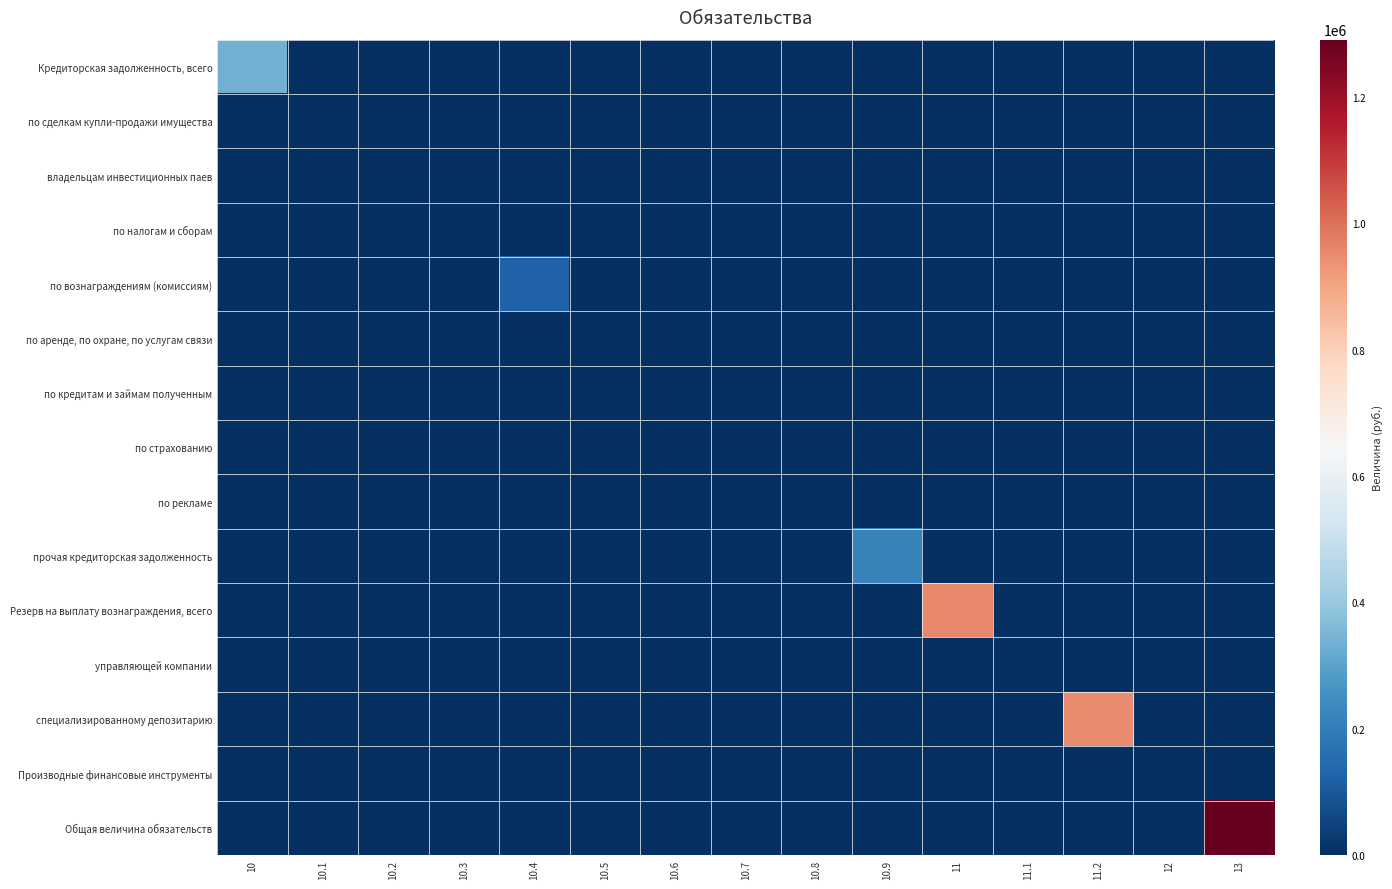

Reading left to right, extract all data points from this chart.

Кредиторская задолженность, всего: 10=337451.3	10.1=0.0	10.2=0.0	10.3=0.0	10.4=0.0	10.5=0.0	10.6=0.0	10.7=0.0	10.8=0.0	10.9=0.0	11=0.0	11.1=0.0	11.2=0.0	12=0.0	13=0.0
по сделкам купли-продажи имущества: 10=0.0	10.1=0.0	10.2=0.0	10.3=0.0	10.4=0.0	10.5=0.0	10.6=0.0	10.7=0.0	10.8=0.0	10.9=0.0	11=0.0	11.1=0.0	11.2=0.0	12=0.0	13=0.0
владельцам инвестиционных паев: 10=0.0	10.1=0.0	10.2=0.0	10.3=0.0	10.4=0.0	10.5=0.0	10.6=0.0	10.7=0.0	10.8=0.0	10.9=0.0	11=0.0	11.1=0.0	11.2=0.0	12=0.0	13=0.0
по налогам и сборам: 10=0.0	10.1=0.0	10.2=0.0	10.3=0.0	10.4=0.0	10.5=0.0	10.6=0.0	10.7=0.0	10.8=0.0	10.9=0.0	11=0.0	11.1=0.0	11.2=0.0	12=0.0	13=0.0
по вознаграждениям (комиссиям): 10=0.0	10.1=0.0	10.2=0.0	10.3=0.0	10.4=124998.7	10.5=0.0	10.6=0.0	10.7=0.0	10.8=0.0	10.9=0.0	11=0.0	11.1=0.0	11.2=0.0	12=0.0	13=0.0
по аренде, по охране, по услугам связи: 10=0.0	10.1=0.0	10.2=0.0	10.3=0.0	10.4=0.0	10.5=0.0	10.6=0.0	10.7=0.0	10.8=0.0	10.9=0.0	11=0.0	11.1=0.0	11.2=0.0	12=0.0	13=0.0
по кредитам и займам полученным: 10=0.0	10.1=0.0	10.2=0.0	10.3=0.0	10.4=0.0	10.5=0.0	10.6=0.0	10.7=0.0	10.8=0.0	10.9=0.0	11=0.0	11.1=0.0	11.2=0.0	12=0.0	13=0.0
по страхованию: 10=0.0	10.1=0.0	10.2=0.0	10.3=0.0	10.4=0.0	10.5=0.0	10.6=0.0	10.7=0.0	10.8=0.0	10.9=0.0	11=0.0	11.1=0.0	11.2=0.0	12=0.0	13=0.0
по рекламе: 10=0.0	10.1=0.0	10.2=0.0	10.3=0.0	10.4=0.0	10.5=0.0	10.6=0.0	10.7=0.0	10.8=0.0	10.9=0.0	11=0.0	11.1=0.0	11.2=0.0	12=0.0	13=0.0
прочая кредиторская задолженность: 10=0.0	10.1=0.0	10.2=0.0	10.3=0.0	10.4=0.0	10.5=0.0	10.6=0.0	10.7=0.0	10.8=0.0	10.9=212452.5	11=0.0	11.1=0.0	11.2=0.0	12=0.0	13=0.0
Резерв на выплату вознаграждения, всего: 10=0.0	10.1=0.0	10.2=0.0	10.3=0.0	10.4=0.0	10.5=0.0	10.6=0.0	10.7=0.0	10.8=0.0	10.9=0.0	11=953006.2	11.1=0.0	11.2=0.0	12=0.0	13=0.0
управляющей компании: 10=0.0	10.1=0.0	10.2=0.0	10.3=0.0	10.4=0.0	10.5=0.0	10.6=0.0	10.7=0.0	10.8=0.0	10.9=0.0	11=0.0	11.1=1778.2	11.2=0.0	12=0.0	13=0.0
специализированному депозитарию: 10=0.0	10.1=0.0	10.2=0.0	10.3=0.0	10.4=0.0	10.5=0.0	10.6=0.0	10.7=0.0	10.8=0.0	10.9=0.0	11=0.0	11.1=0.0	11.2=951227.9	12=0.0	13=0.0
Производные финансовые инструменты: 10=0.0	10.1=0.0	10.2=0.0	10.3=0.0	10.4=0.0	10.5=0.0	10.6=0.0	10.7=0.0	10.8=0.0	10.9=0.0	11=0.0	11.1=0.0	11.2=0.0	12=0.0	13=0.0
Общая величина обязательств: 10=0.0	10.1=0.0	10.2=0.0	10.3=0.0	10.4=0.0	10.5=0.0	10.6=0.0	10.7=0.0	10.8=0.0	10.9=0.0	11=0.0	11.1=0.0	11.2=0.0	12=0.0	13=1290457.4